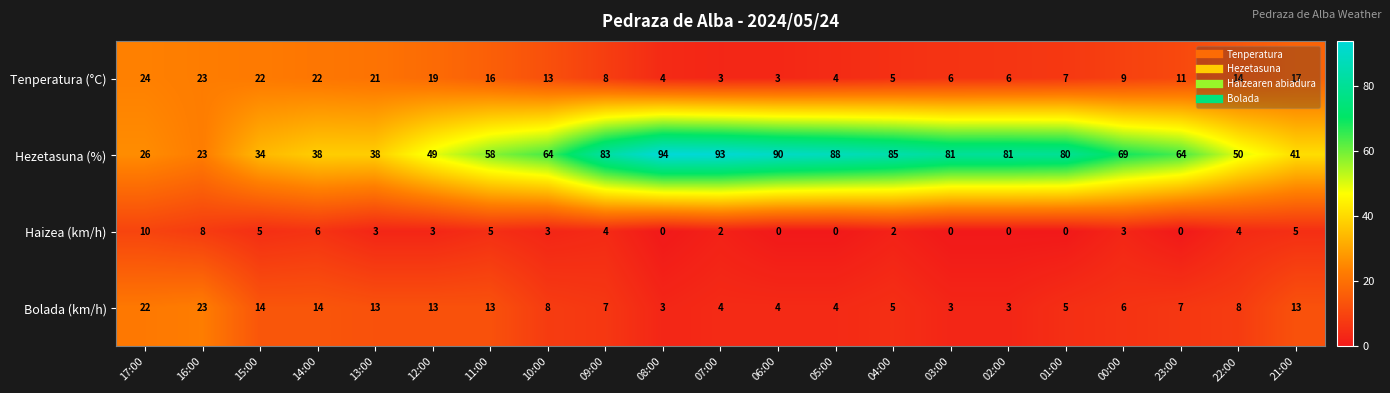

Which series has the largest range (max minus min)?

Hezetasuna (%)